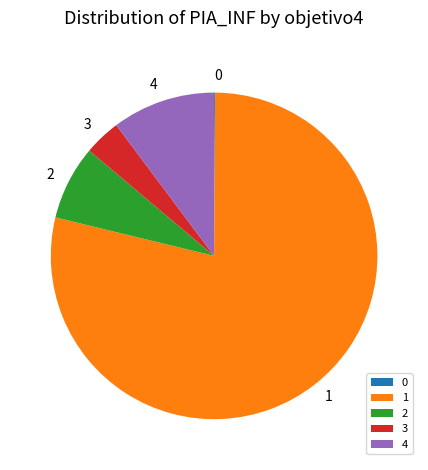

Is the sum of 4 and 3 greater than half?

No